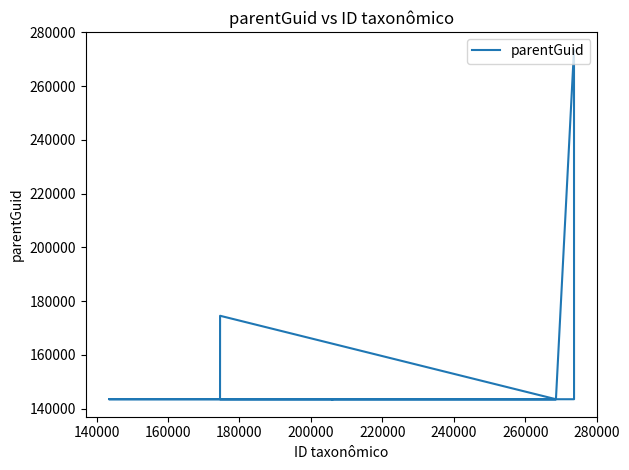

True or false: the data has more than 0 interior local peaks.

True